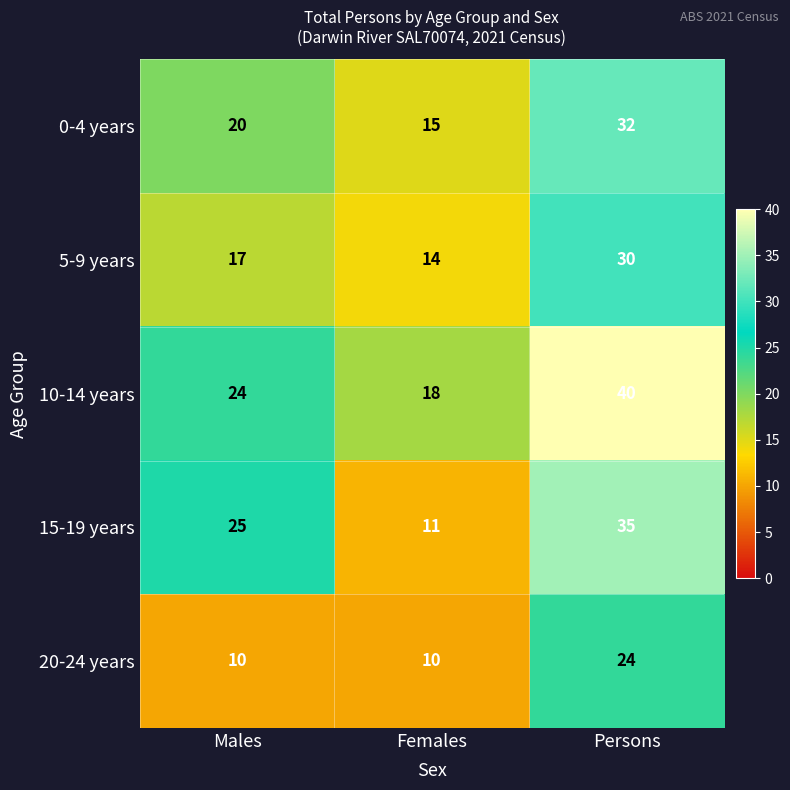

What is the total value across all series at Persons?

161